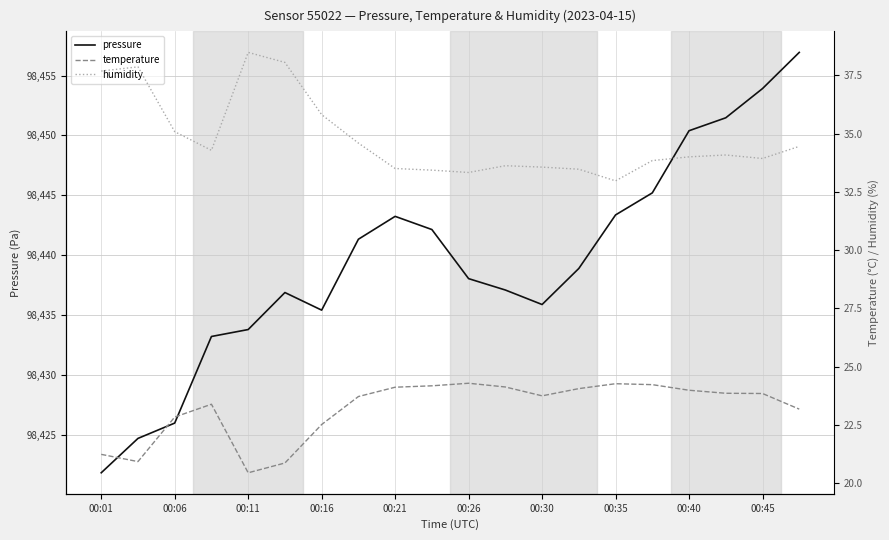

What is the maximum value for pressure?

98456.9